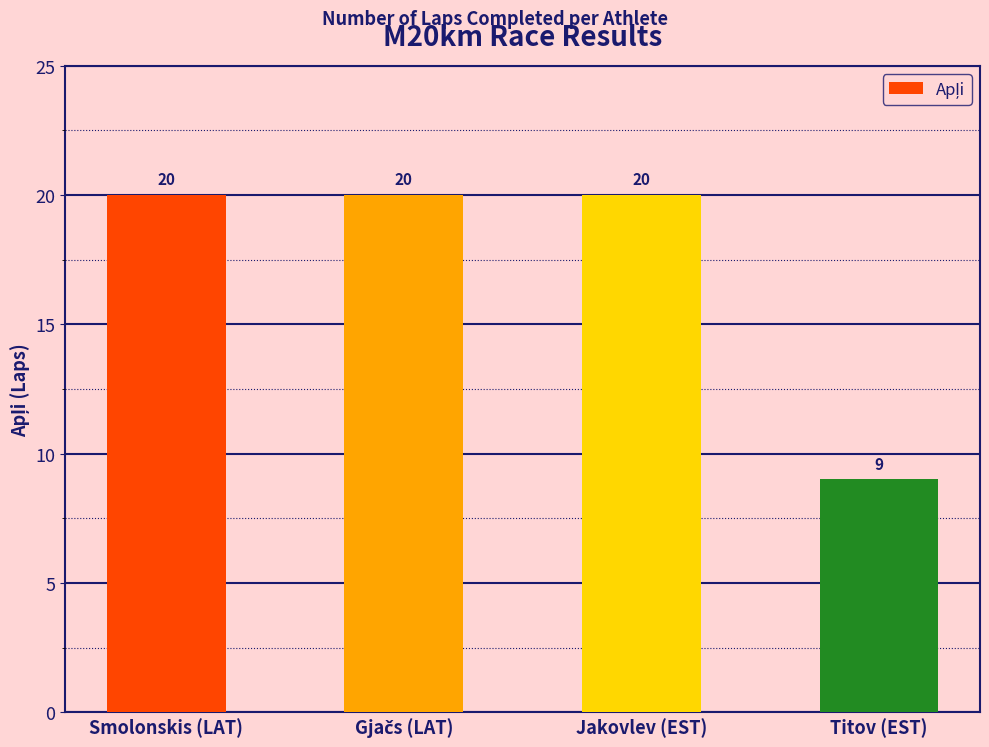

What is the sum of the values at Smolonskis (LAT) and Jakovlev (EST)?

40